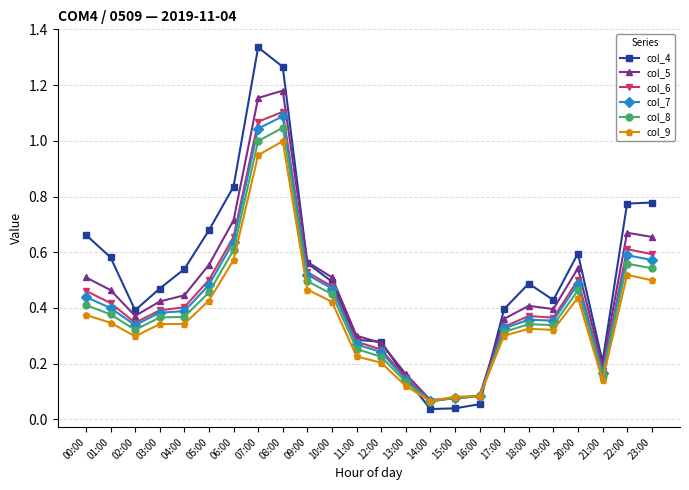

At 04:00, list the series in order from smallest to largest.

col_9, col_8, col_7, col_6, col_5, col_4